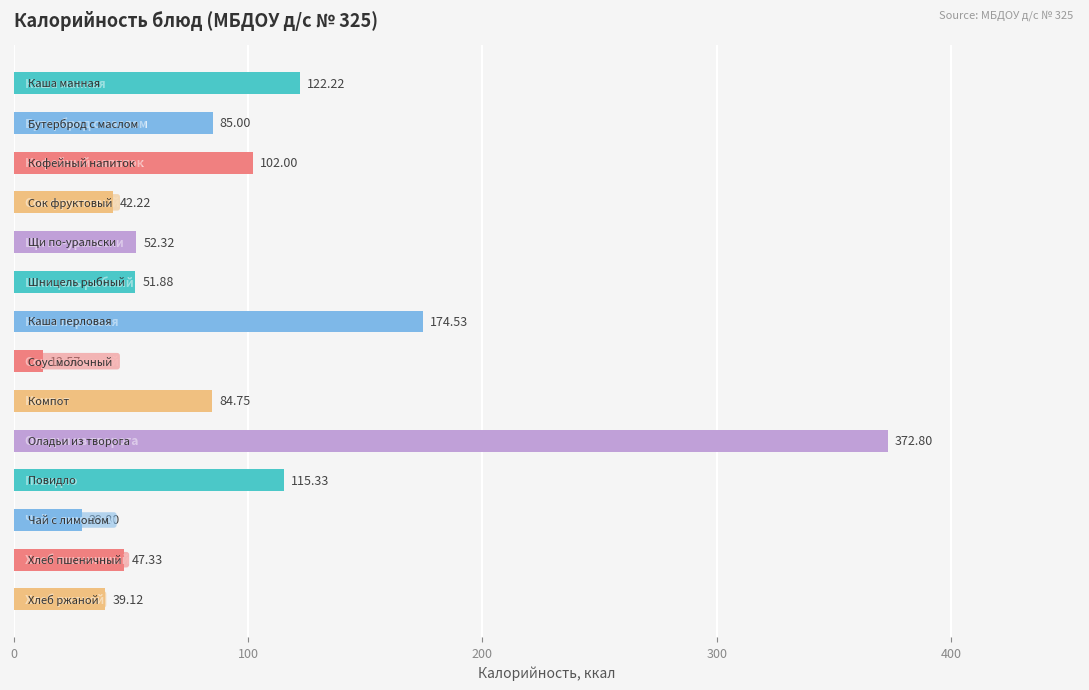

What is the difference between the maximum and minimum values?

360.2